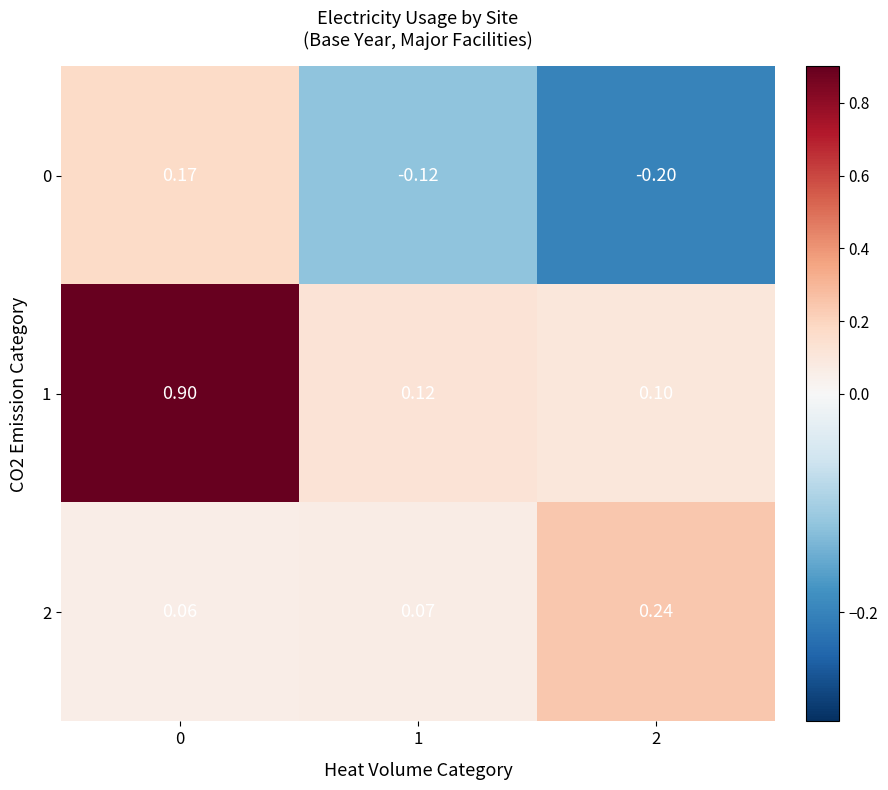

At 0, list the series in order from smallest to largest.

2, 0, 1